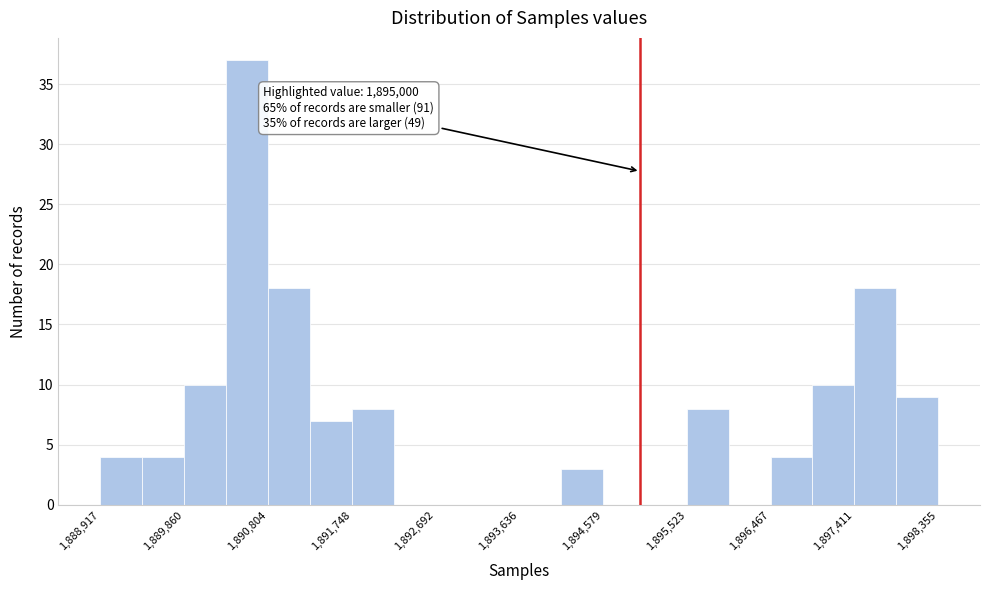

Which range on the x-axis has the tallest bar?

1890300 to 1890800